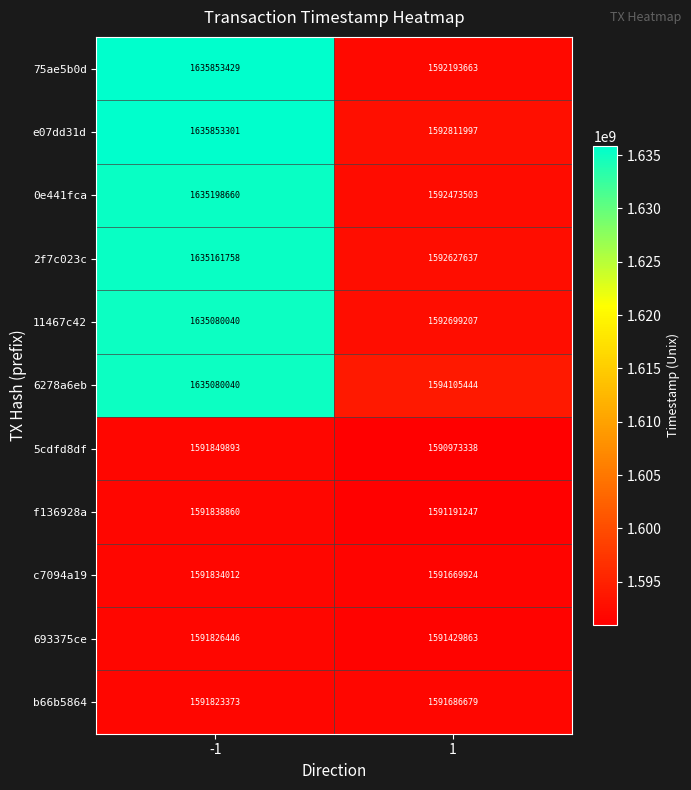

Rank the series at 1 from highest to lowest value.

6278a6eb, e07dd31d, 11467c42, 2f7c023c, 0e441fca, 75ae5b0d, b66b5864, c7094a19, 693375ce, f136928a, 5cdfd8df